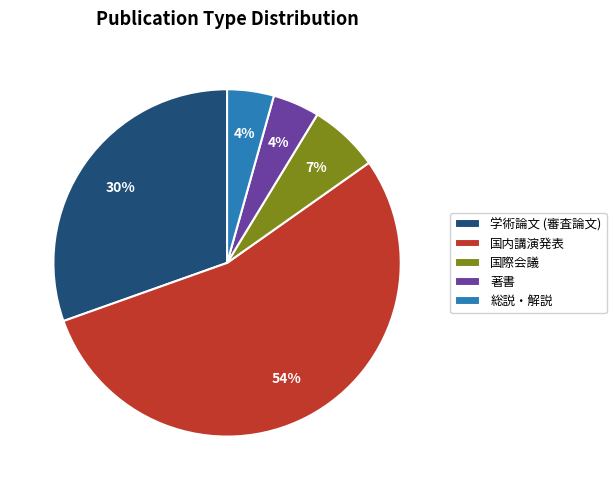

True or false: 学術論文 (審査論文) accounts for 25% of the total.

False